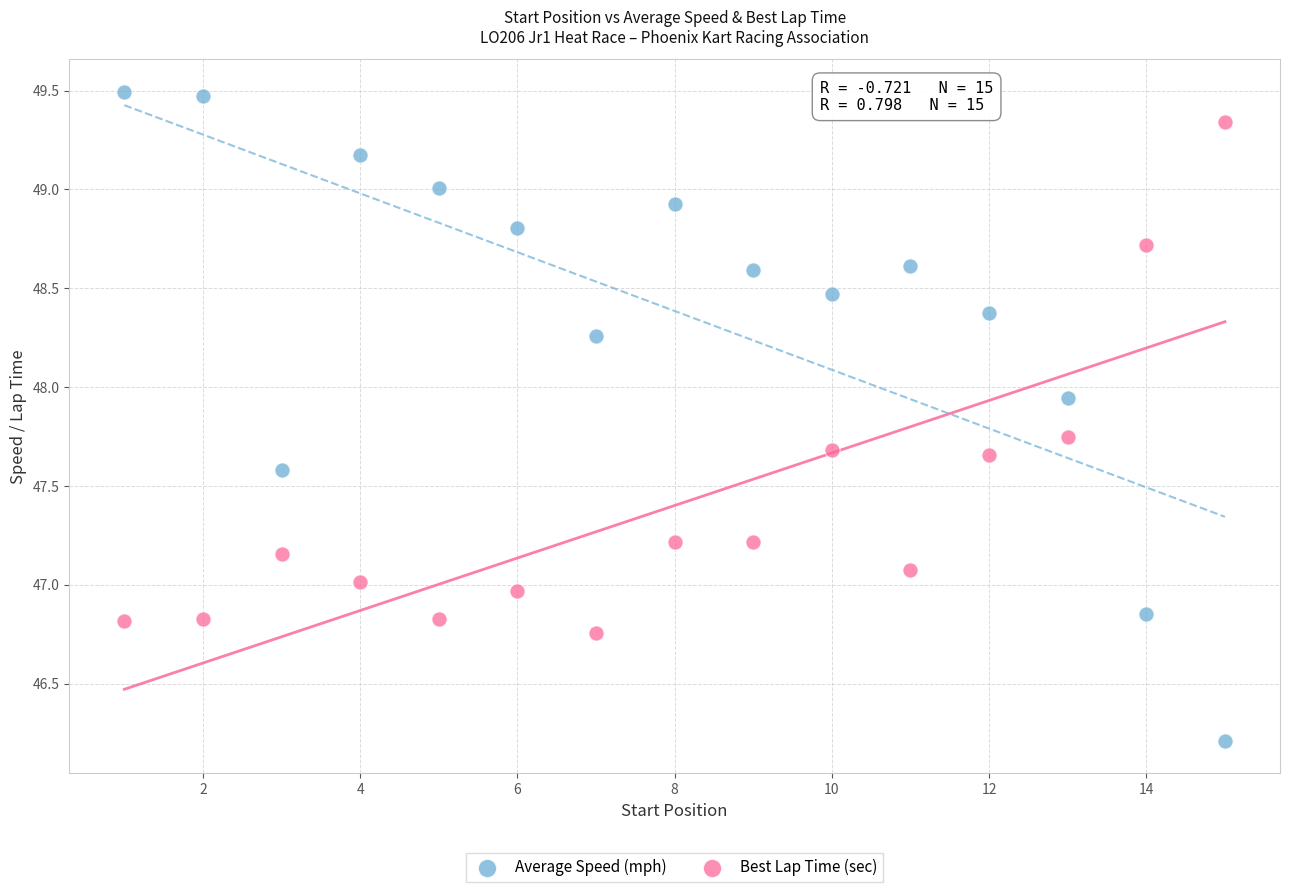

Which series contains the highest Y value?

Average Speed (mph)